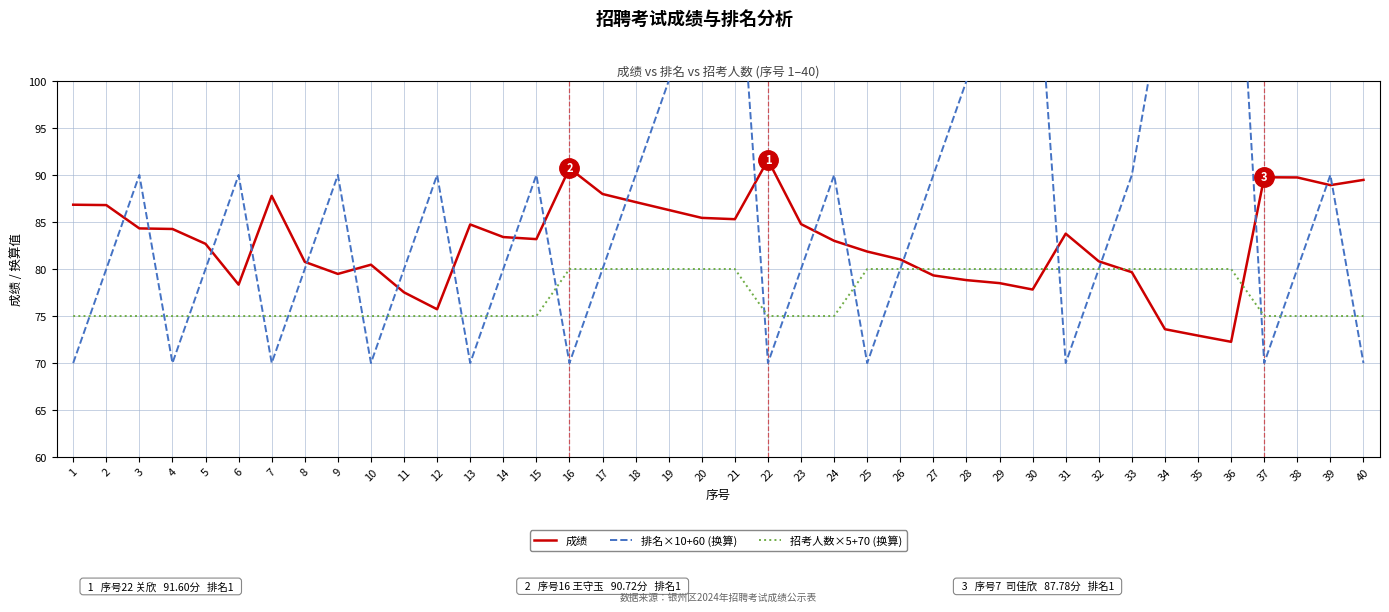

What is the average value of the 成绩 series?

82.9